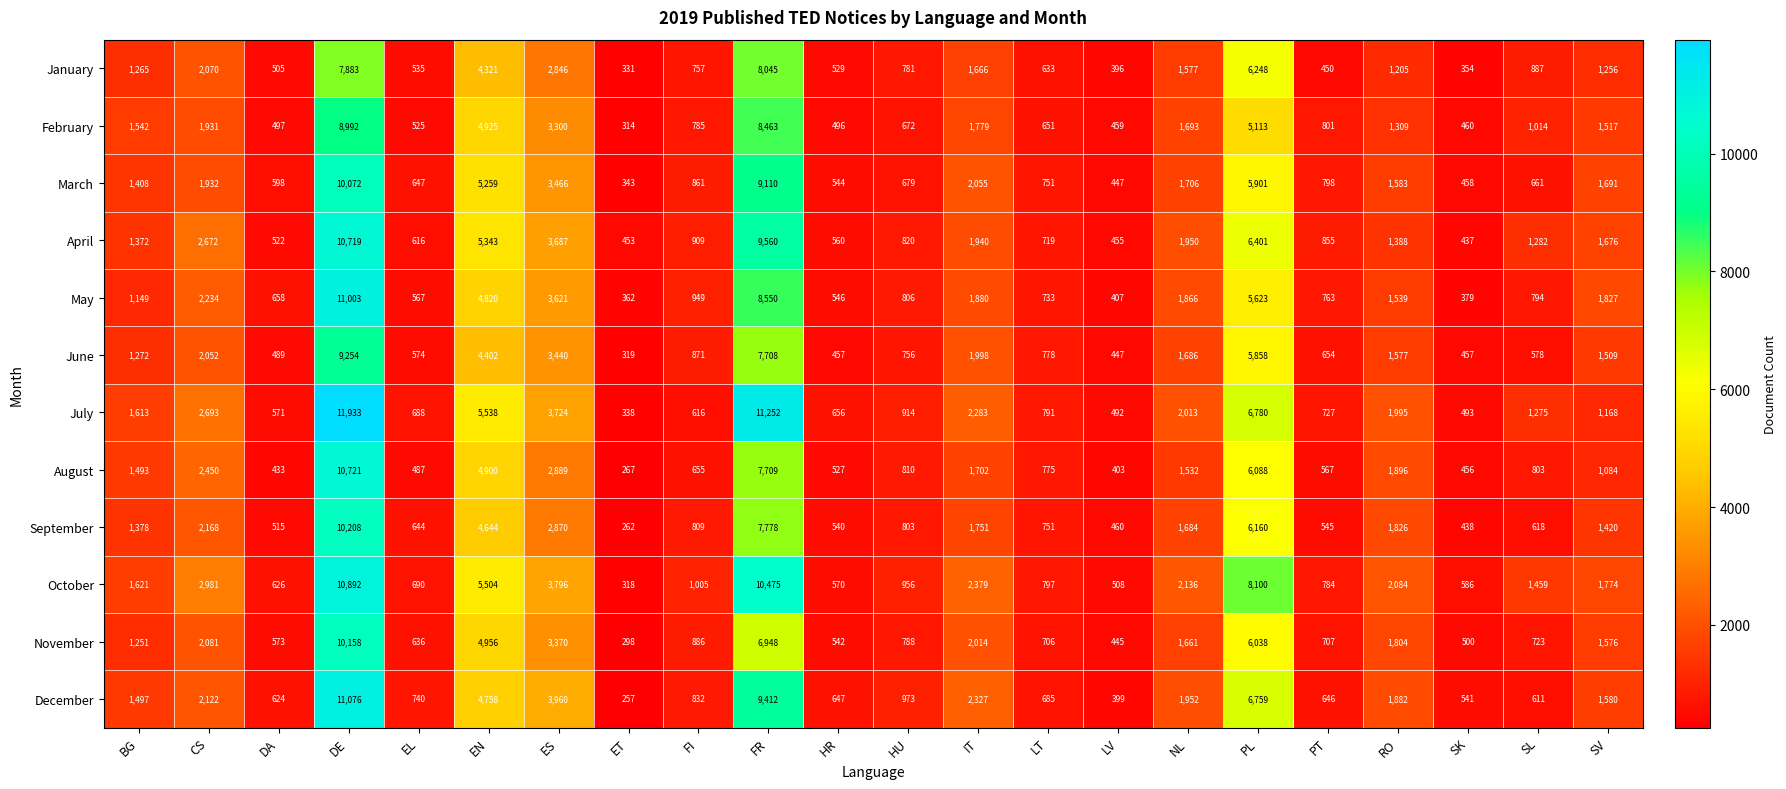

The June series shows 9254 at DE. True or false?

True